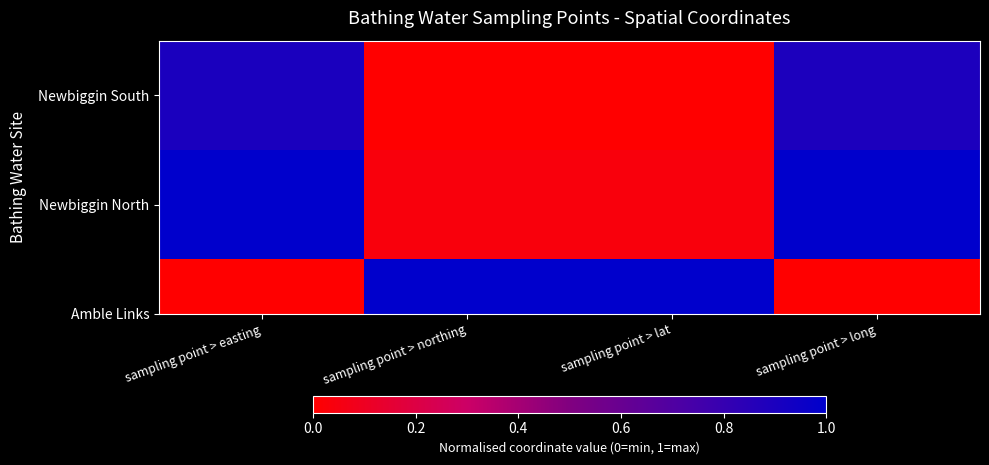

List the labels in order of value, largest first.

sampling point > easting, sampling point > long, sampling point > northing, sampling point > lat